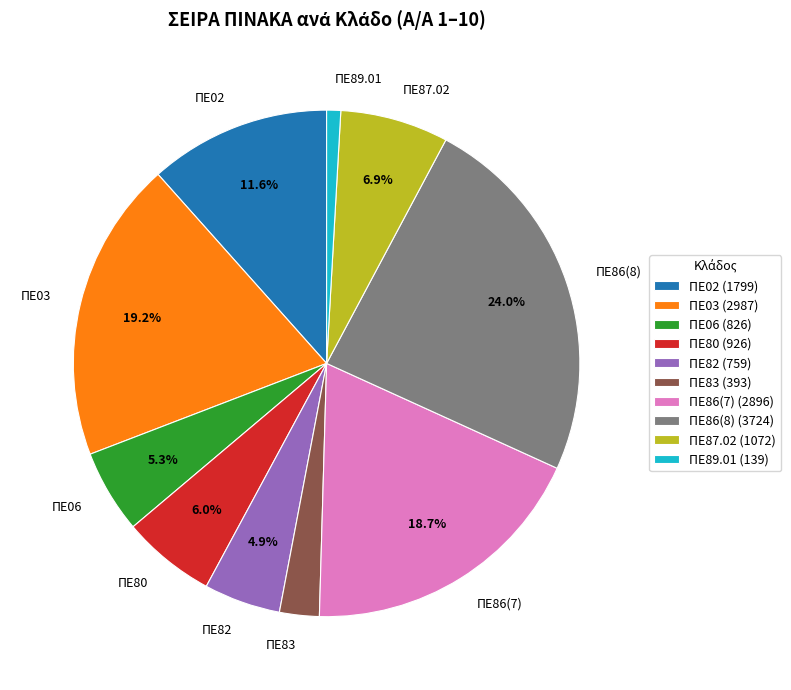

How many slices are in this pie chart?

10